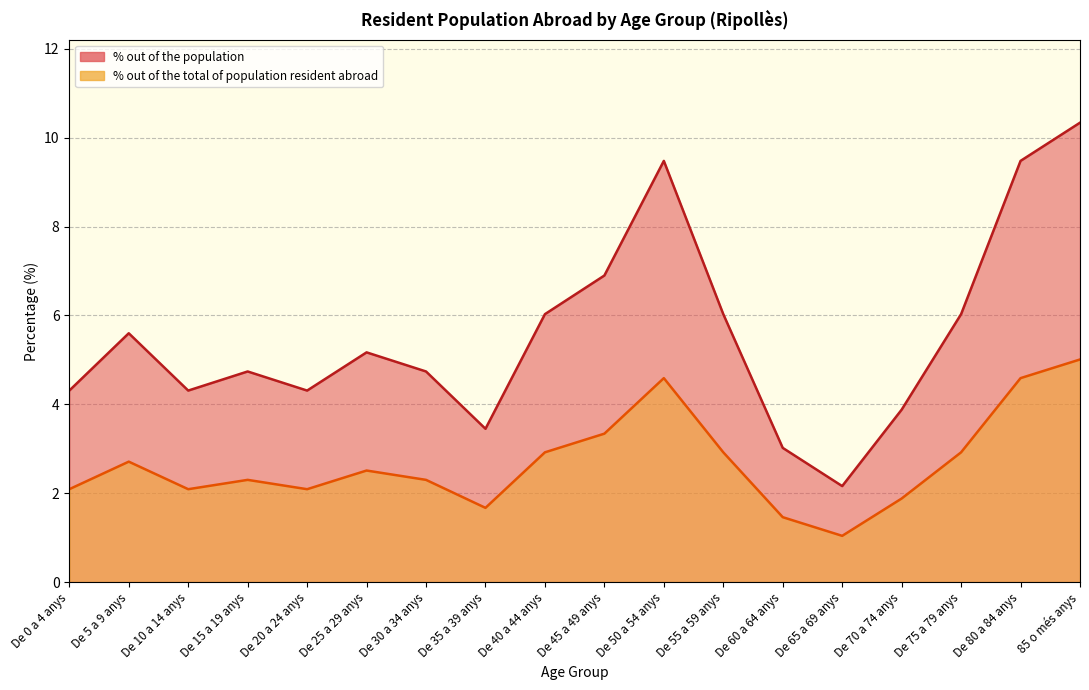

The % out of the population series shows 9.5 at De 80 a 84 anys. True or false?

True